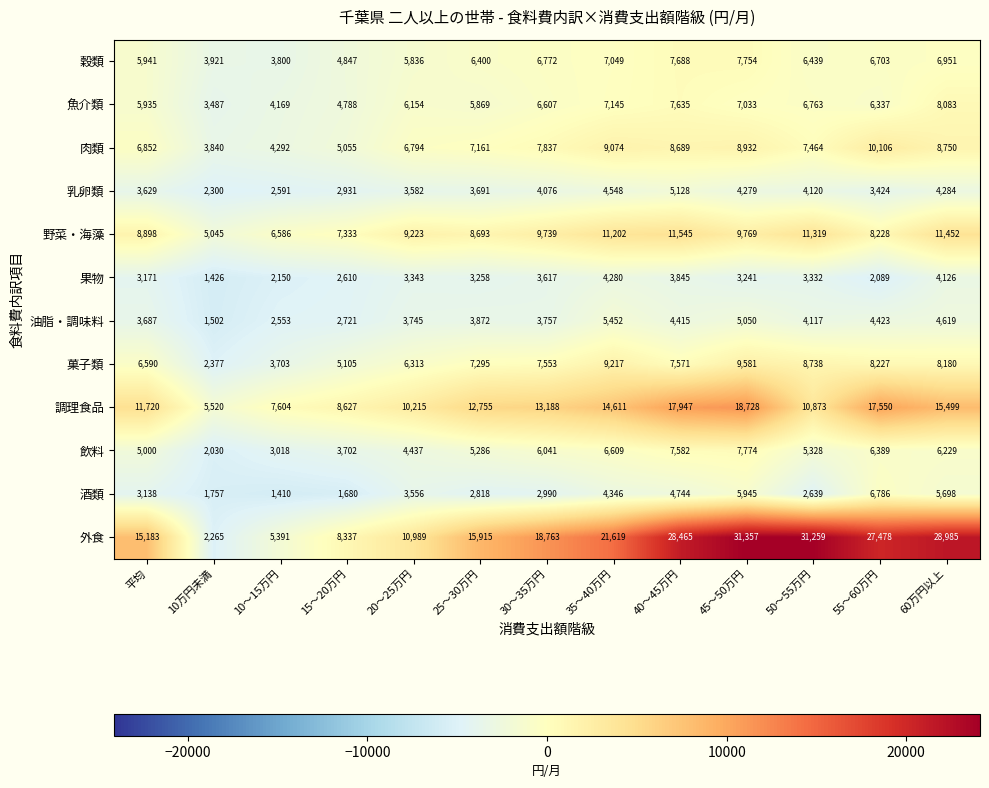

What is the total value across all series at 60万円以上?

112856